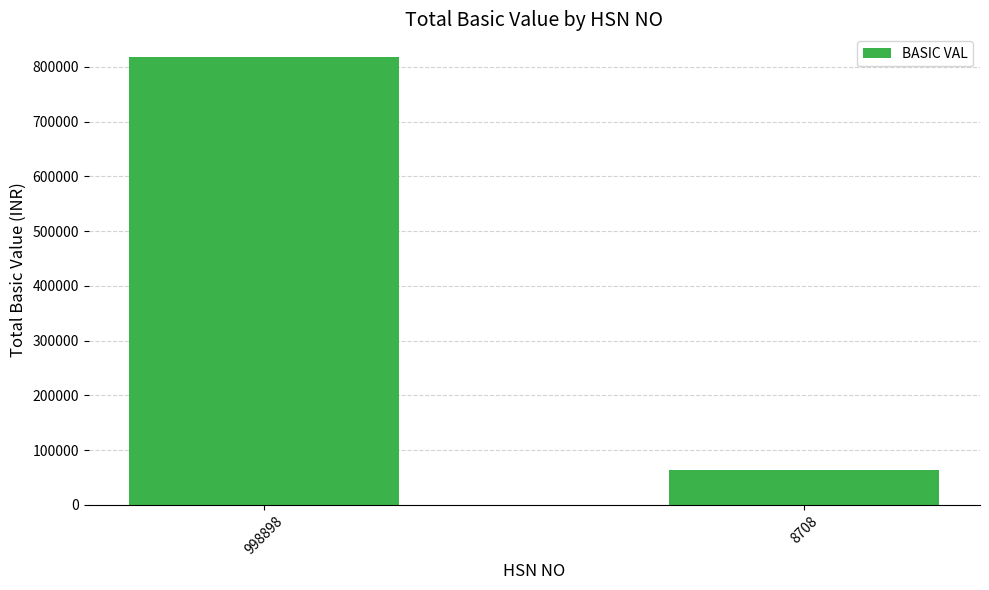

What is the difference between the values at 8708 and 998898?

754009.2